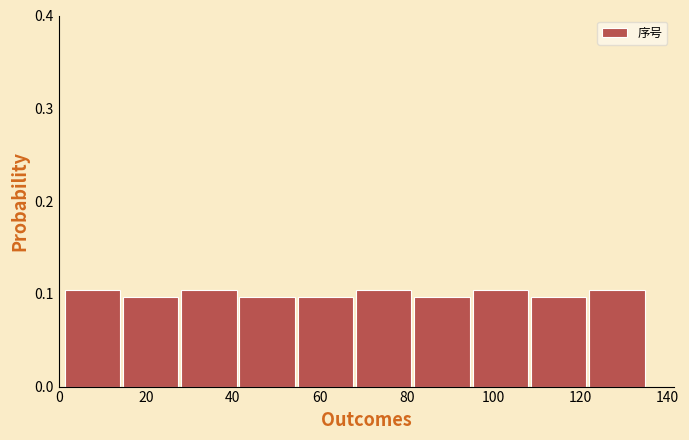

Reading left to right, transcribe this chart: for each bar, give the range it covers on the x-axis and its height. Neither the bar edges nor the heights are printed on the chart, so give them approximately, as read against the axes.

1.0 to 14.4: 0.1
14.4 to 27.8: 0.1
27.8 to 41.2: 0.1
41.2 to 54.6: 0.1
54.6 to 68.0: 0.1
68.0 to 81.4: 0.1
81.4 to 94.8: 0.1
94.8 to 108.2: 0.1
108.2 to 121.6: 0.1
121.6 to 135.0: 0.1